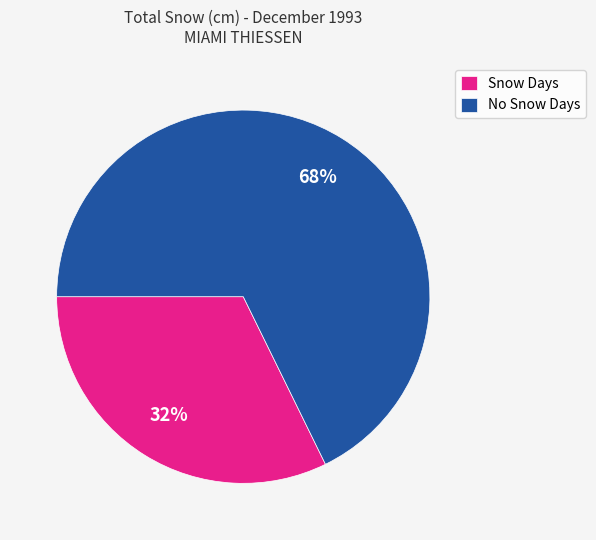

Is it true that No Snow Days is 68% of the pie?

True